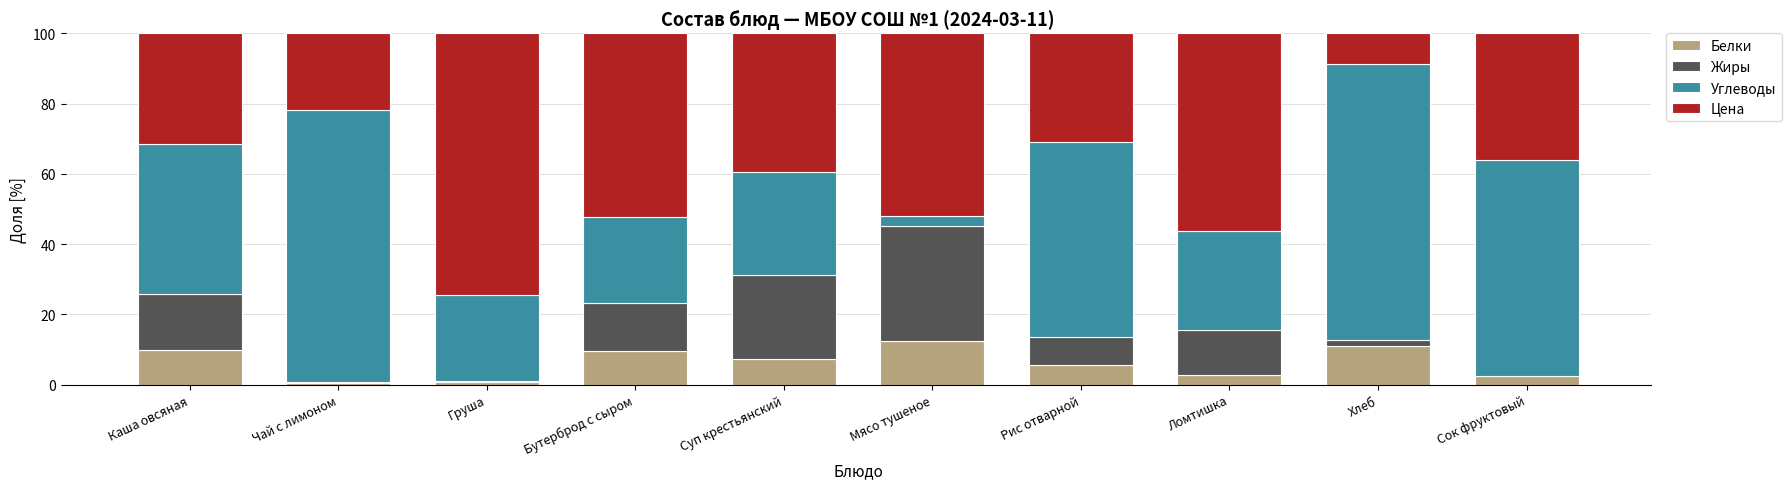

Is it true that Белки equals 18.3 at Мясо тушеное?

False